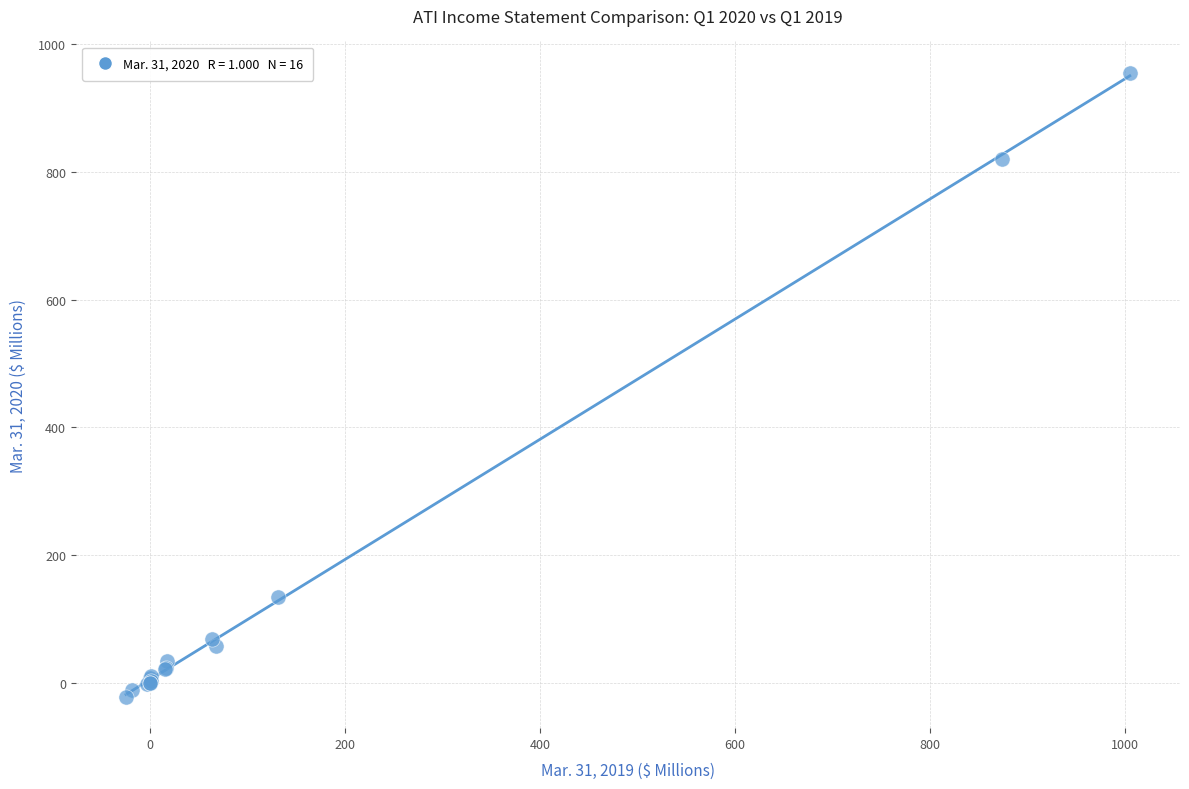

What Y value in the scatter plot is closest to 466?

134.8